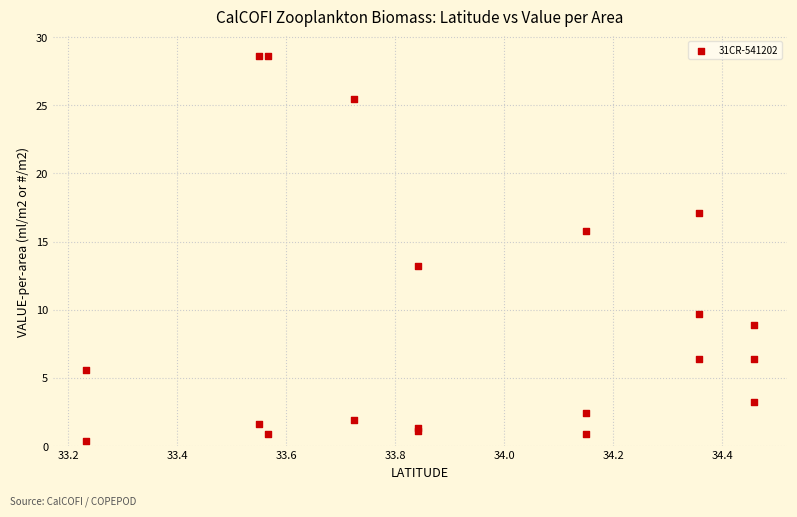

What Y value in the scatter plot is closest to 14?

13.2